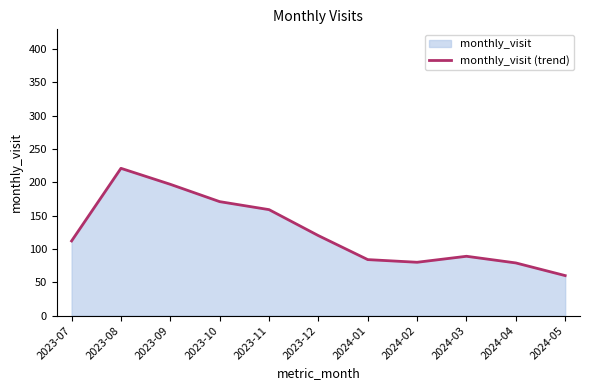

Reading left to right, extract all data points from this chart.

2023-07=112	2023-08=221	2023-09=197	2023-10=171	2023-11=159	2023-12=120	2024-01=84	2024-02=80	2024-03=89	2024-04=79	2024-05=60